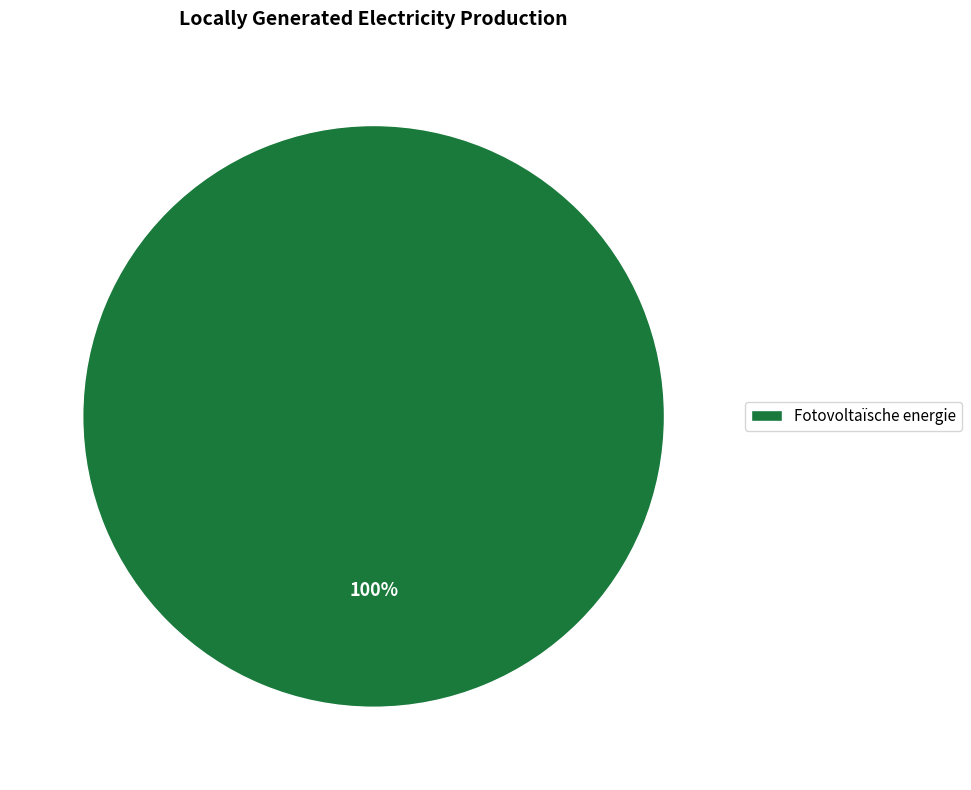

Does Fotovoltaïsche energie account for over 50% of the chart?

Yes